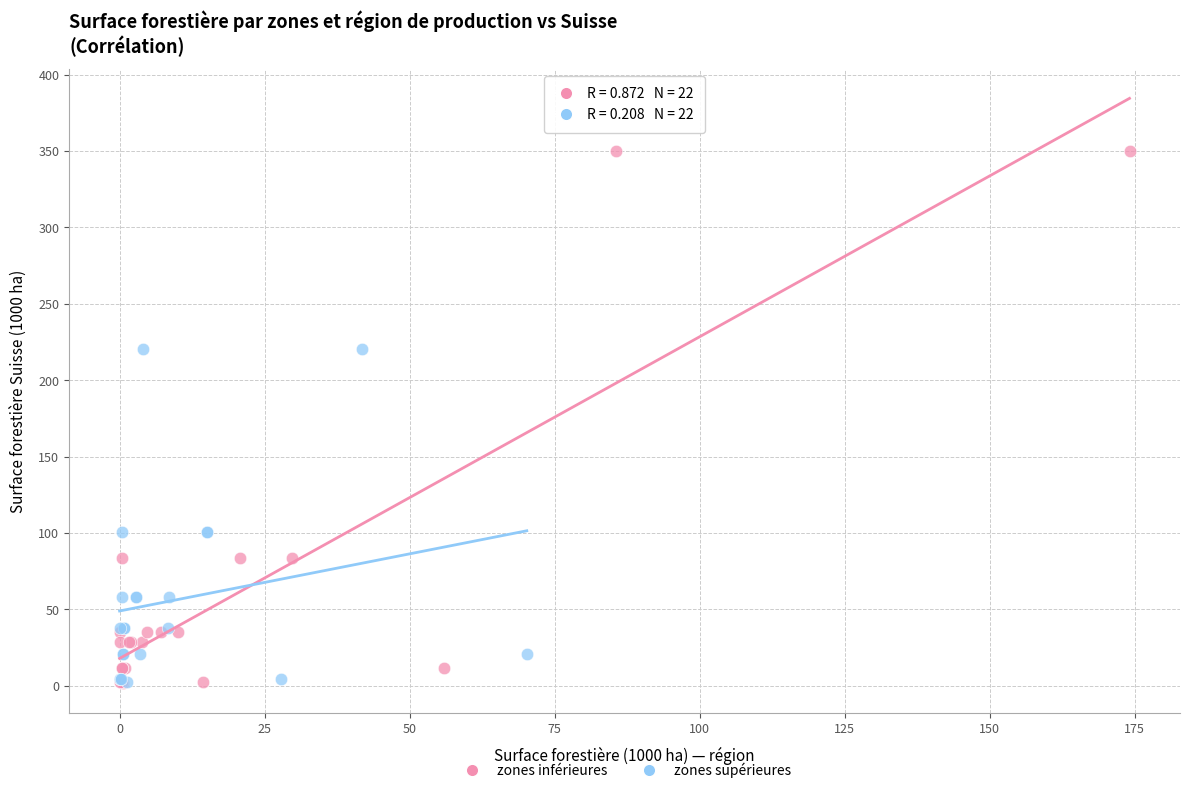

Which series has the largest Y range (max minus min)?

zones inférieures